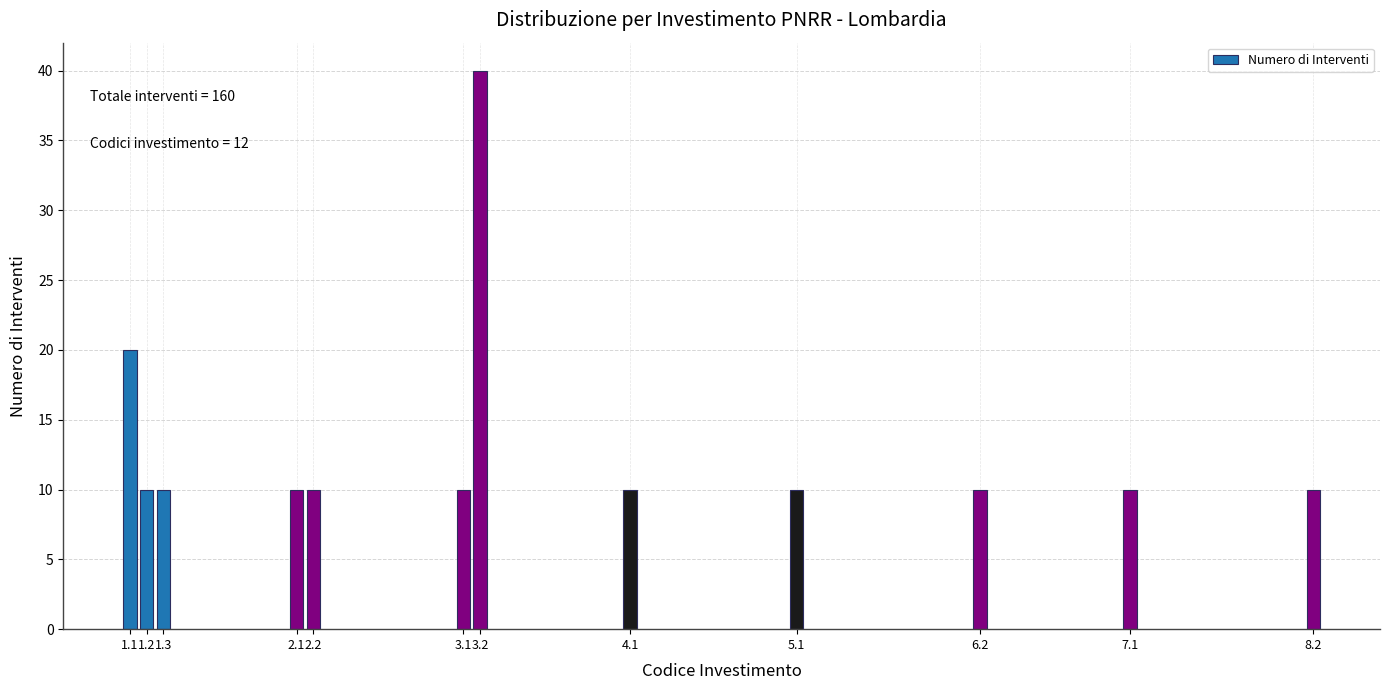

Reading left to right, list all the values displayed in this chart.

20	10	10	10	10	10	40	10	10	10	10	10